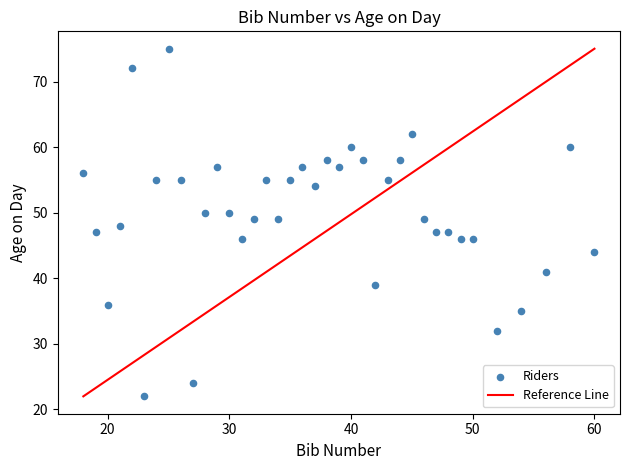

What is the range of X values (max minus min)?

42